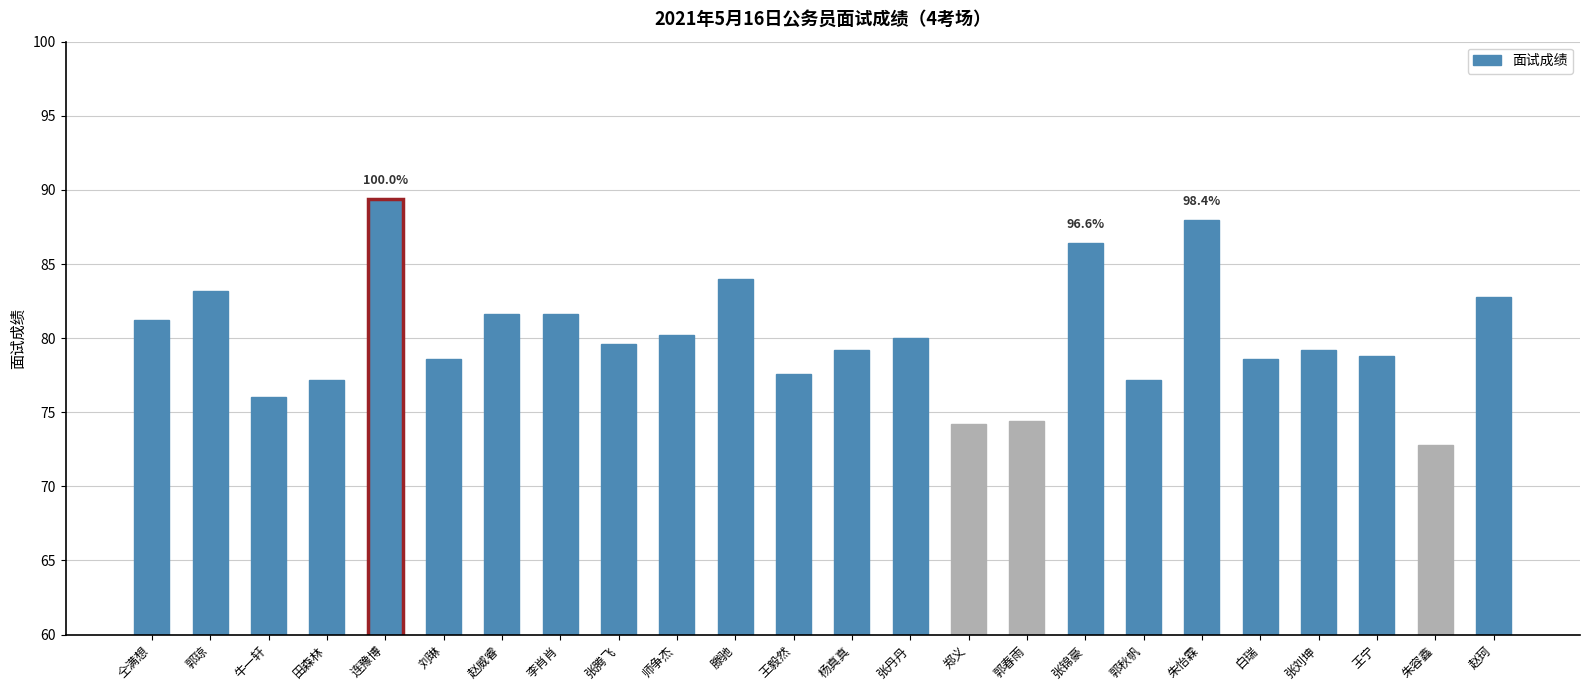

What is the smallest value displayed?

72.8